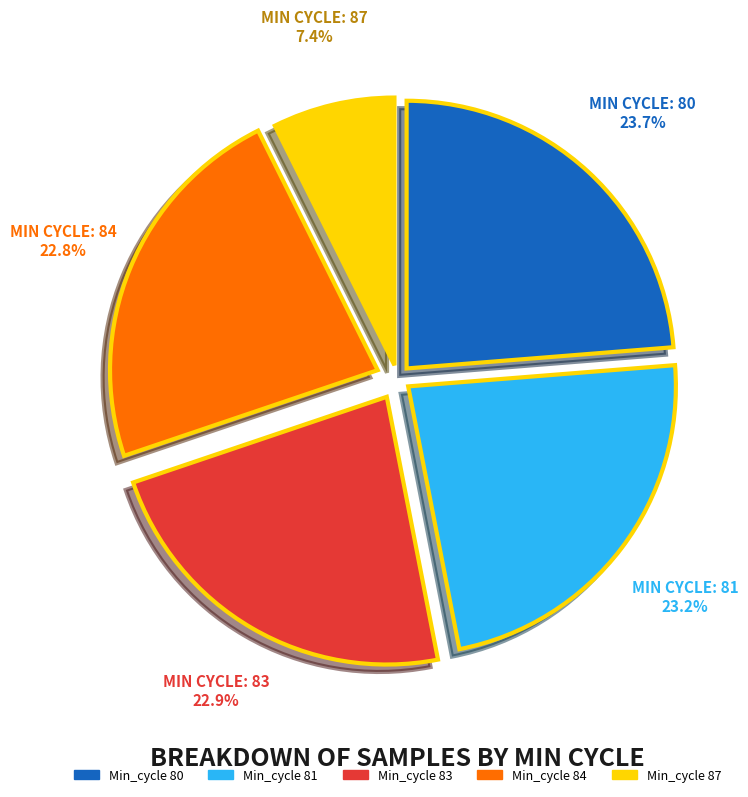

Is there any slice that represents more than half of the pie?

No